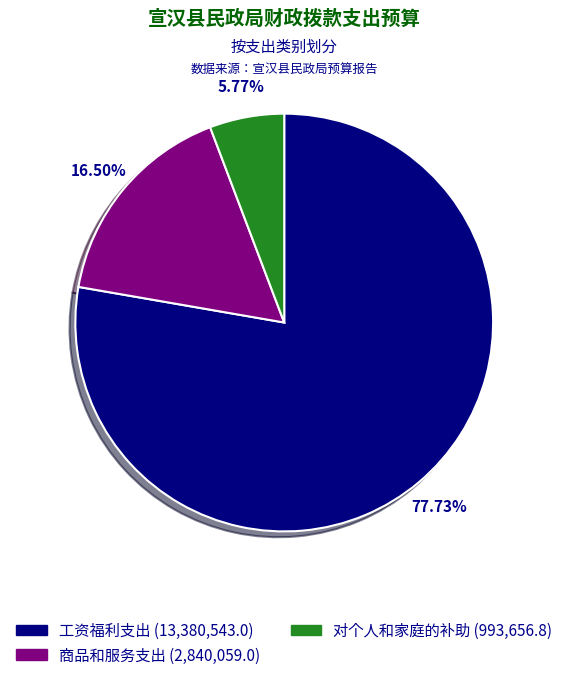

To the nearest percent, what portion does 工资福利支出 represent?

78%